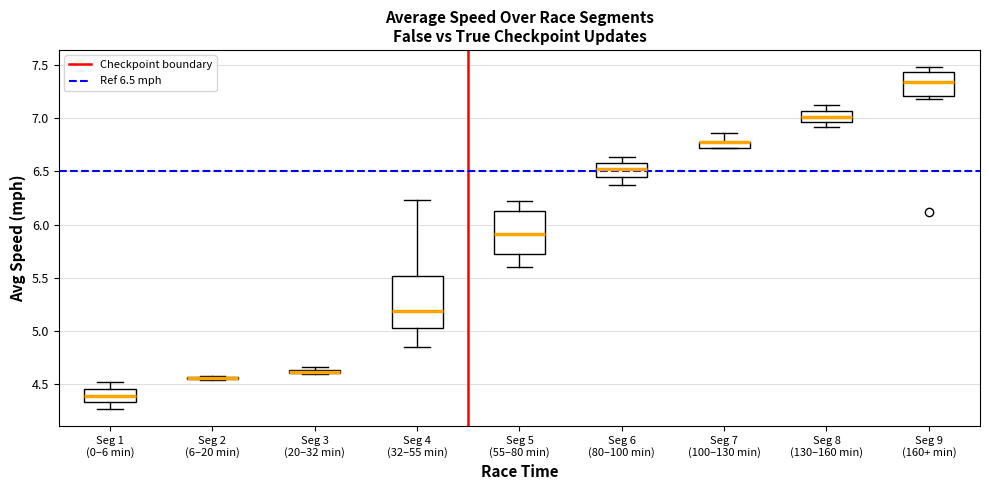

Where is the upper edge of the box for Seg 9 (160+ min) on the y-axis? The values are not printed on the chart, so give them approximately, as read against the axis.

7.45